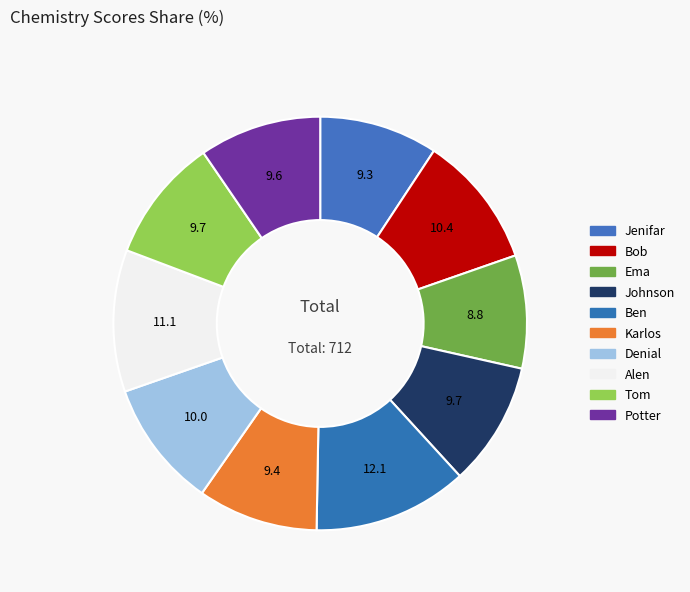

How many segments does this pie chart have?

10